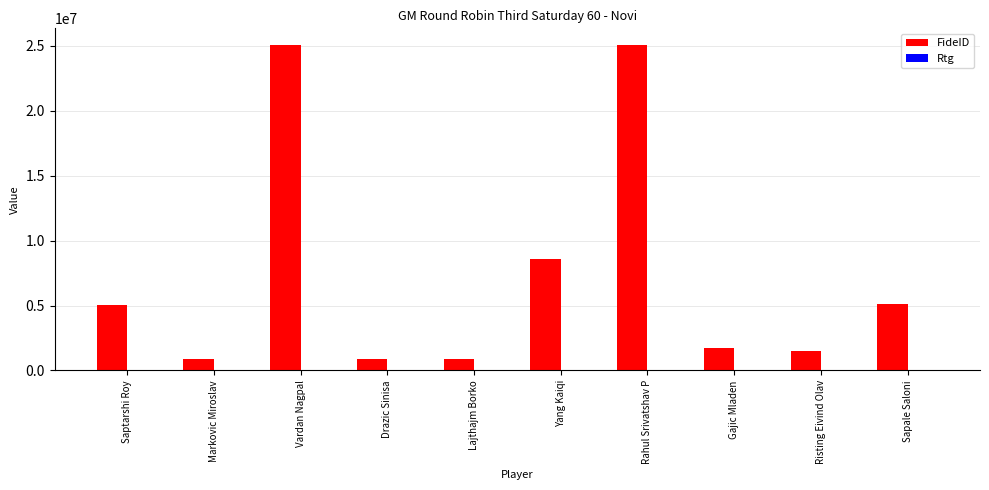

Which series has the largest total across all categories?

FideID